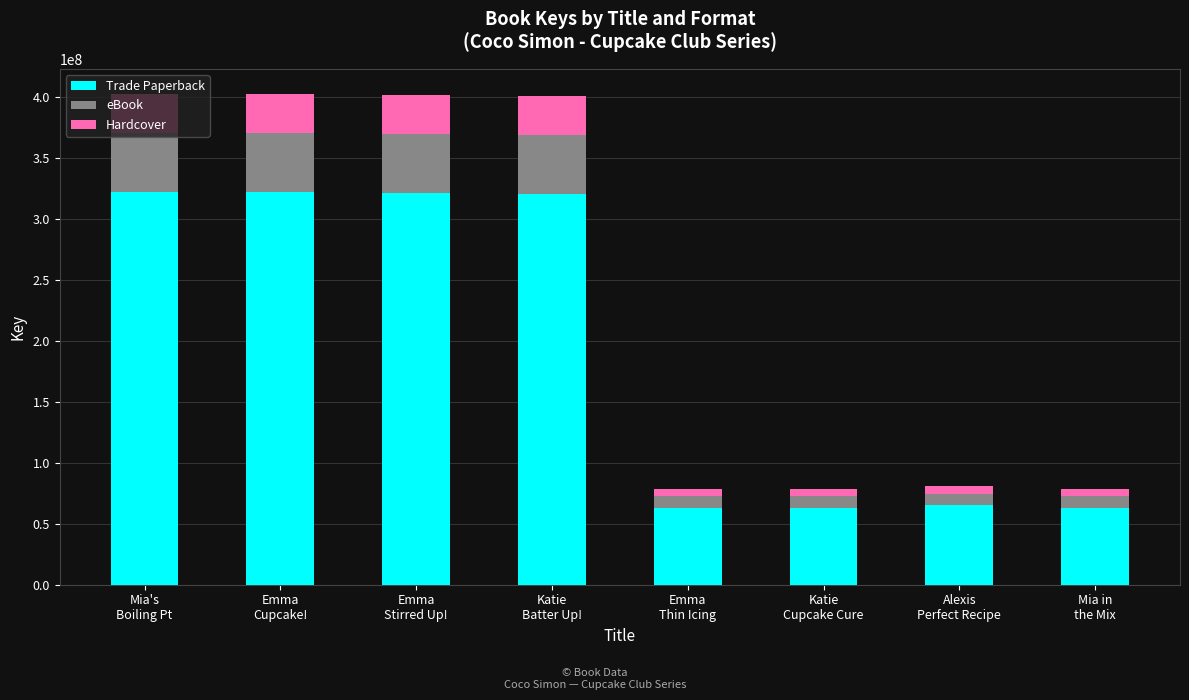

What is the lowest value of the Trade Paperback series?

62932255.2